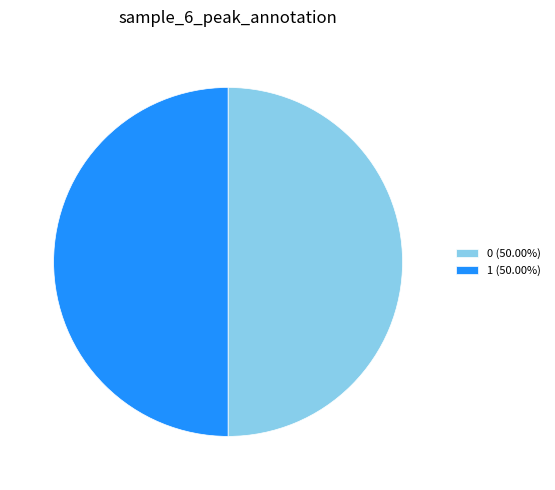

What is the ratio of the value at 1 (50.00%) to the value at 0 (50.00%)?

1.0